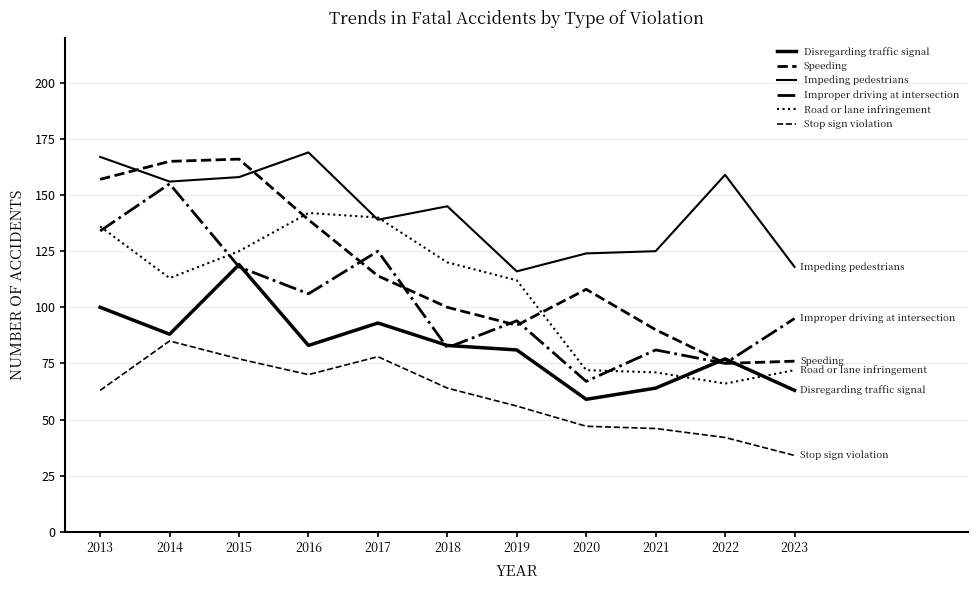

Reading left to right, list all the values displayed in this chart.

Disregarding traffic signal: 2013=100	2014=88	2015=119	2016=83	2017=93	2018=83	2019=81	2020=59	2021=64	2022=77	2023=63
Speeding: 2013=157	2014=165	2015=166	2016=139	2017=114	2018=100	2019=92	2020=108	2021=90	2022=75	2023=76
Impeding pedestrians: 2013=167	2014=156	2015=158	2016=169	2017=139	2018=145	2019=116	2020=124	2021=125	2022=159	2023=118
Improper driving at intersection: 2013=134	2014=155	2015=118	2016=106	2017=125	2018=82	2019=94	2020=67	2021=81	2022=75	2023=95
Road or lane infringement: 2013=136	2014=113	2015=125	2016=142	2017=140	2018=120	2019=112	2020=72	2021=71	2022=66	2023=72
Stop sign violation: 2013=63	2014=85	2015=77	2016=70	2017=78	2018=64	2019=56	2020=47	2021=46	2022=42	2023=34